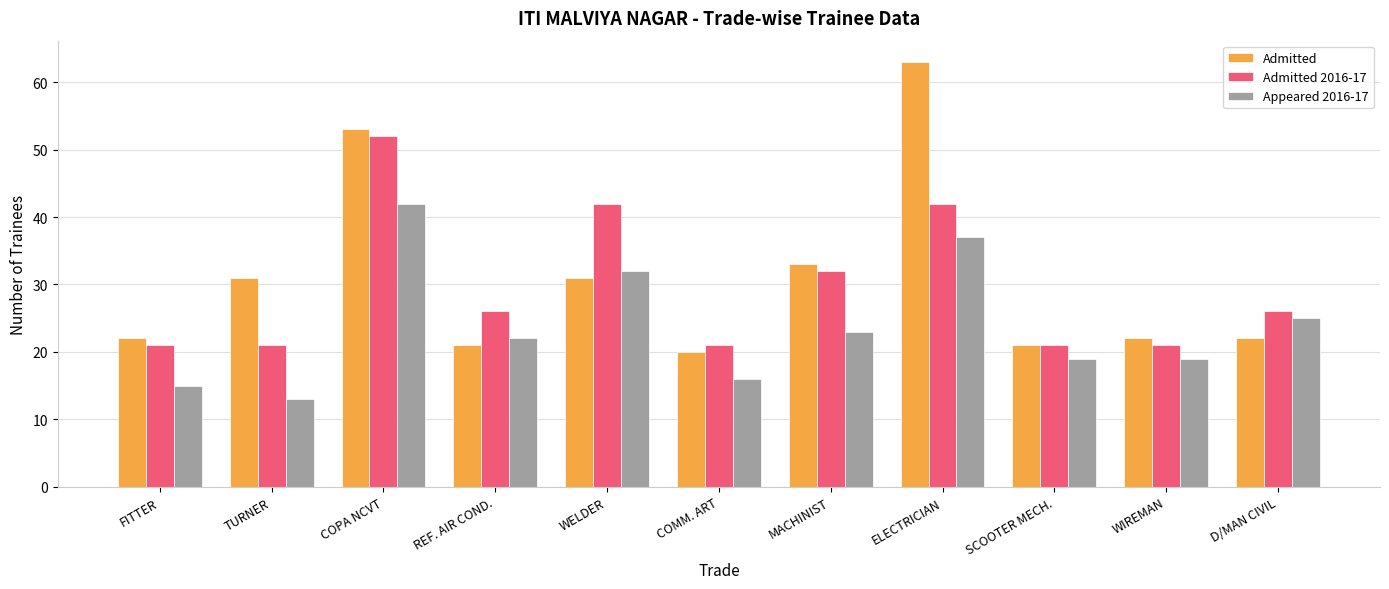

Where is Admitted nearest to the value 41?

MACHINIST